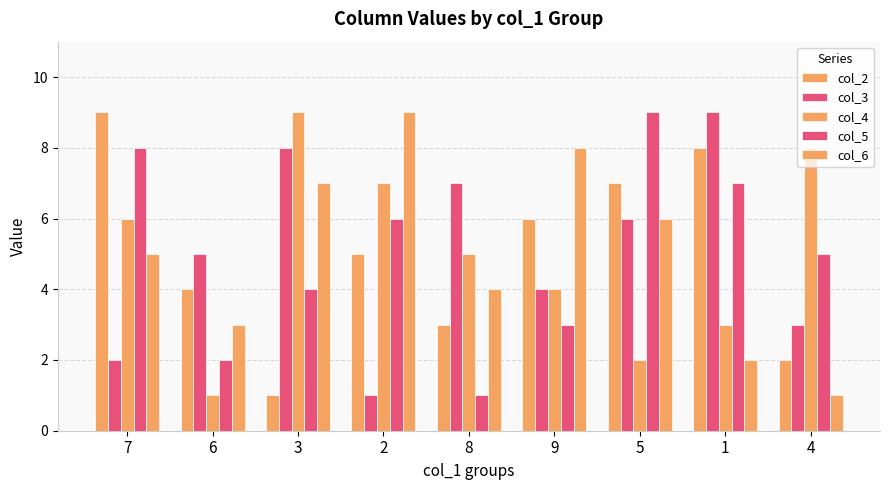

At which category is the sum across all series the highest?

7